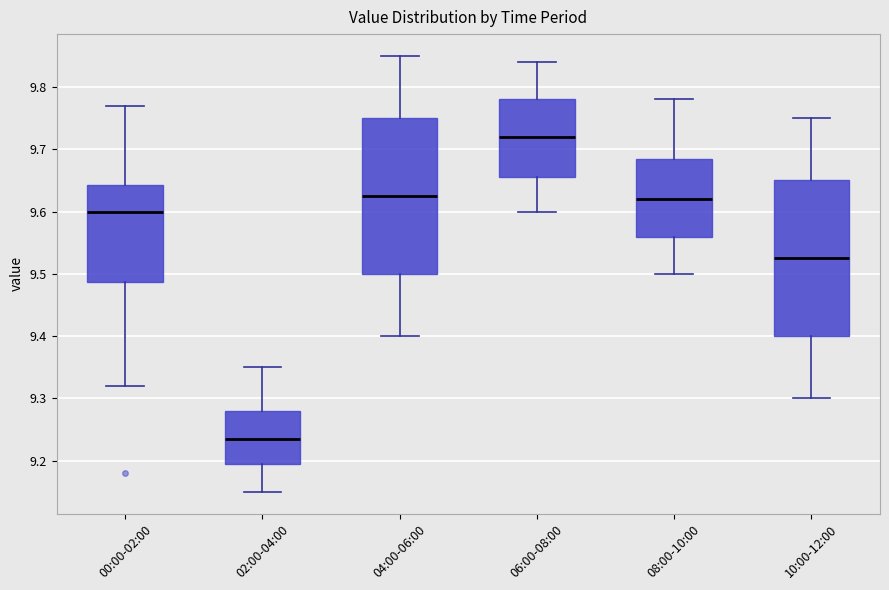

Reading left to right, transcribe this box plot: for each box, give where its median line is, the range the box spans, and where its two whiskers end, as read against the y-axis. The values are not printed on the chart, so give them approximately, as read against the axis.

00:00-02:00: median 9.60, box 9.49 to 9.64, whiskers 9.32 to 9.77
02:00-04:00: median 9.24, box 9.20 to 9.28, whiskers 9.15 to 9.35
04:00-06:00: median 9.63, box 9.50 to 9.75, whiskers 9.40 to 9.85
06:00-08:00: median 9.72, box 9.66 to 9.78, whiskers 9.60 to 9.84
08:00-10:00: median 9.62, box 9.56 to 9.69, whiskers 9.50 to 9.78
10:00-12:00: median 9.53, box 9.40 to 9.65, whiskers 9.30 to 9.75